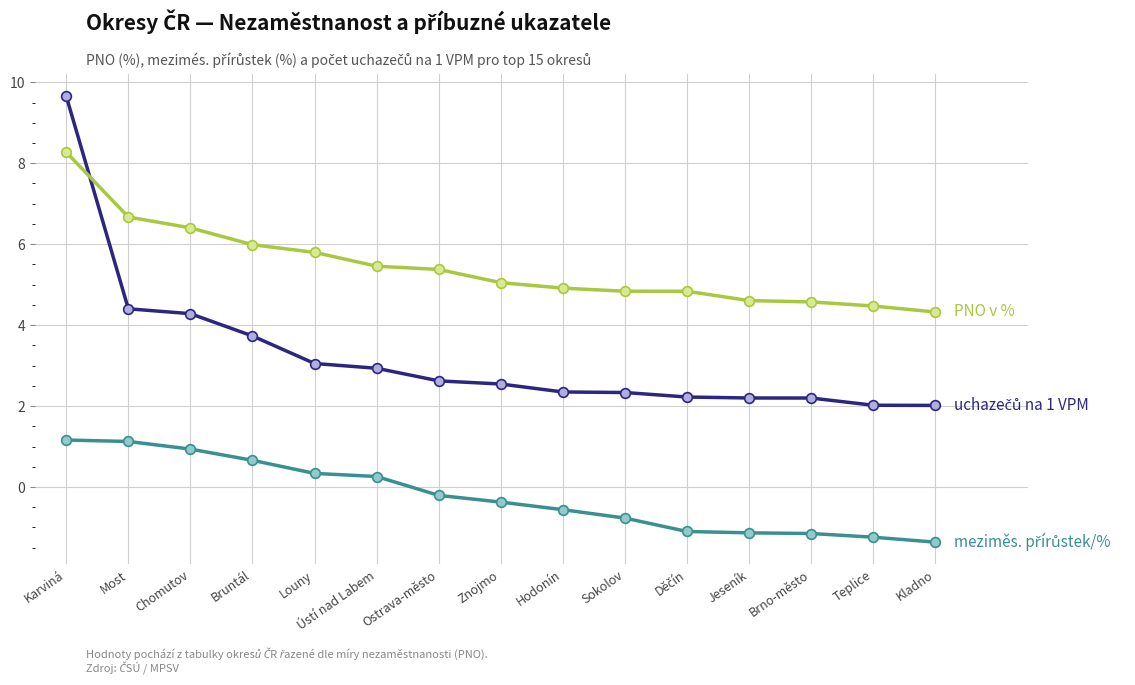

What is the label of the 2nd point from the left?

Most